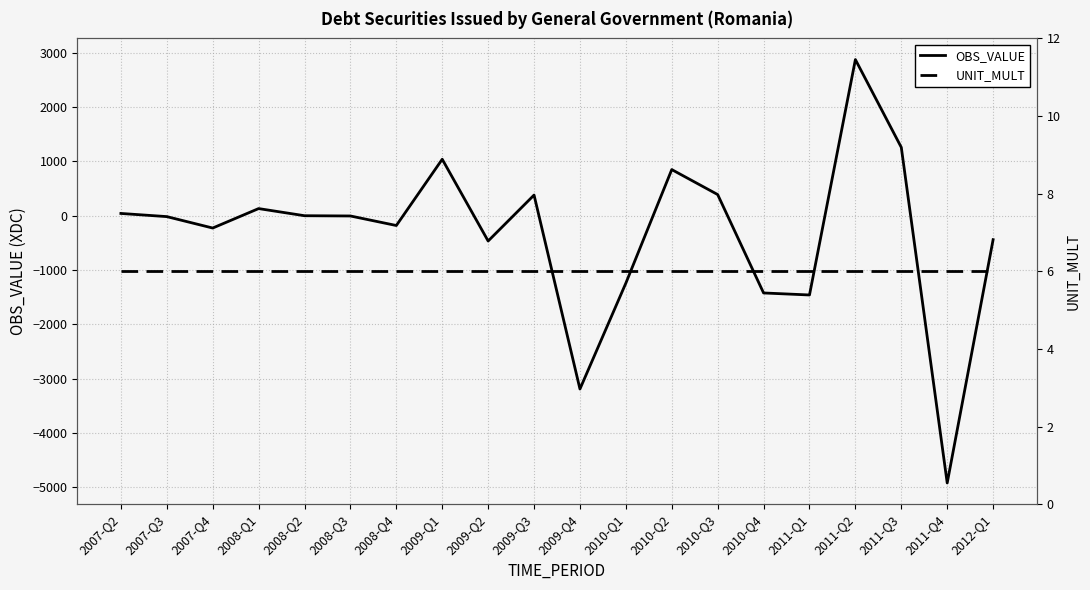

Is it true that UNIT_MULT equals 1.4 at 2008-Q4?

False